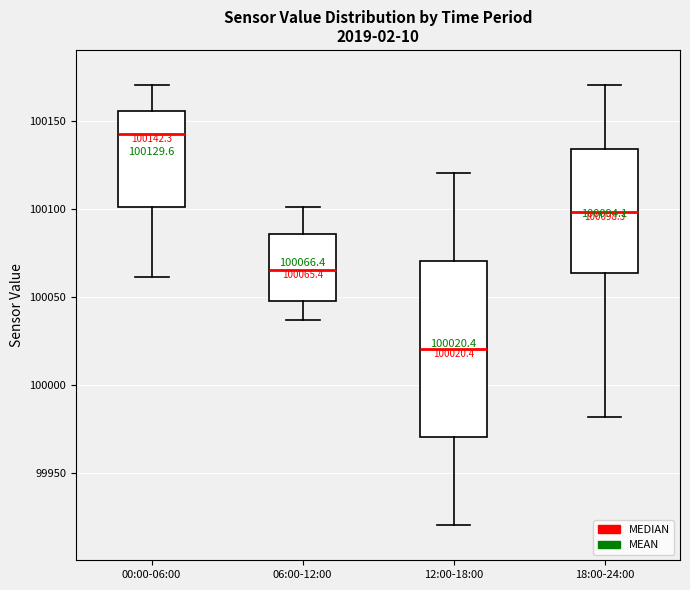

Which box is the tallest, from its lower edge to its upper edge?

12:00-18:00